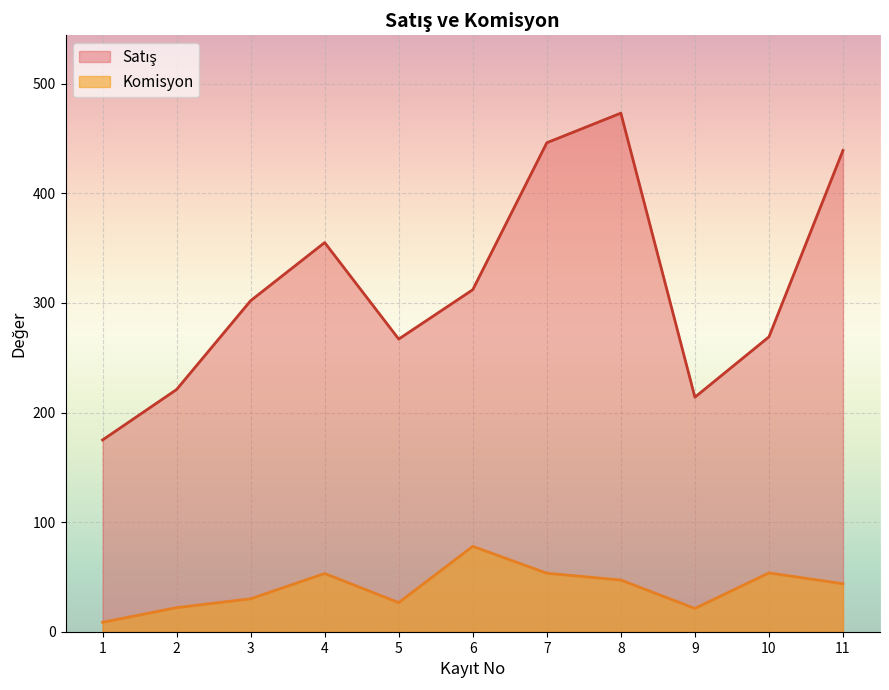

What is the maximum value for Komisyon?

78.0